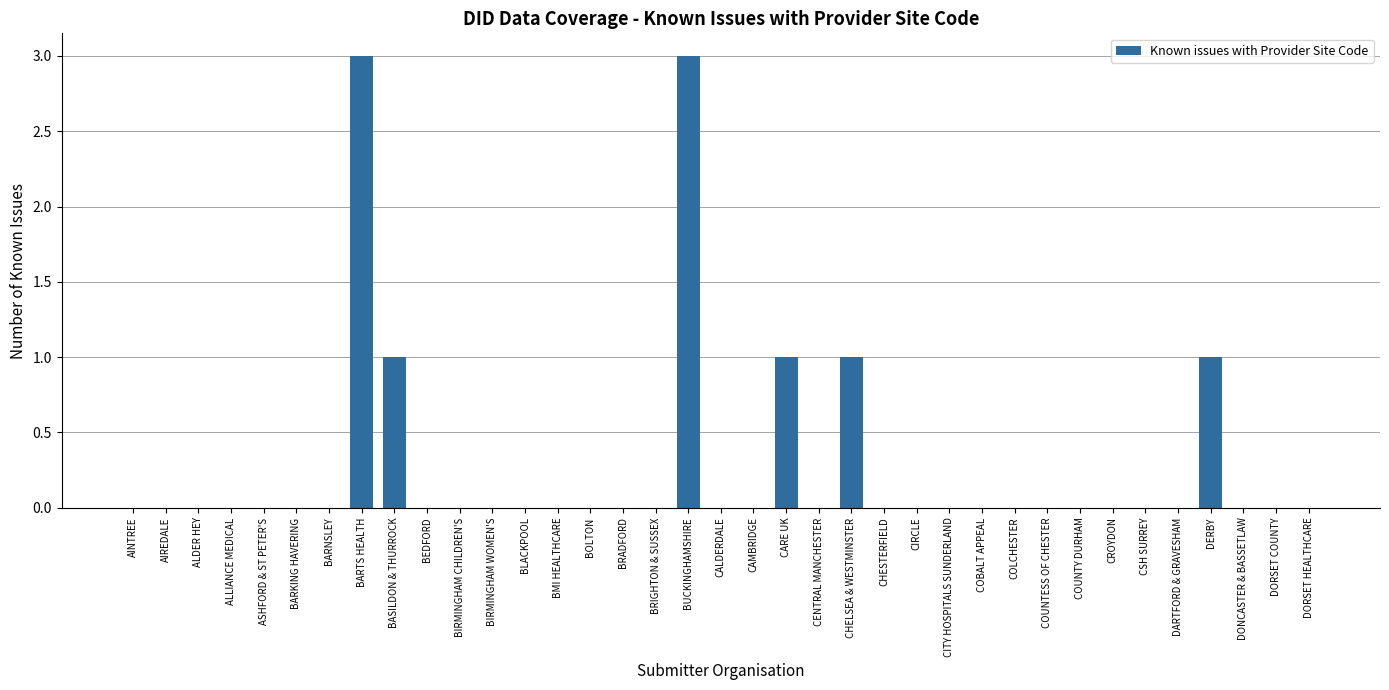

How many values are between 0 and 1?

35